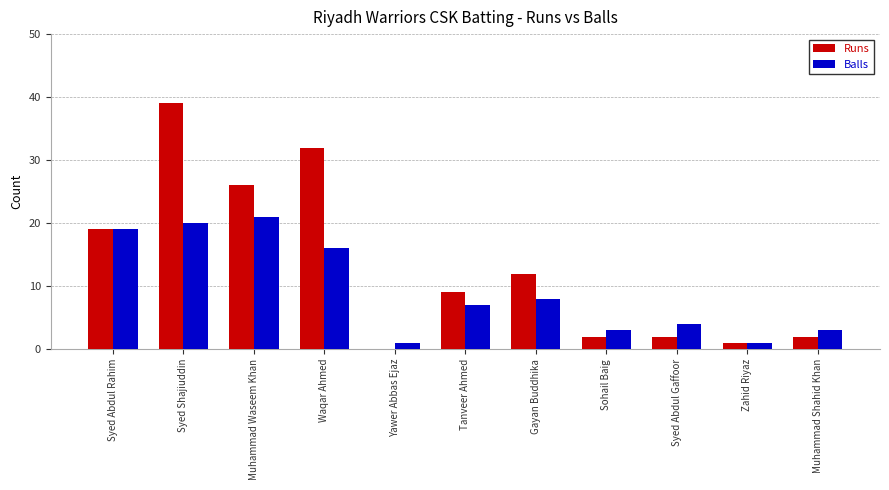

At which category is the sum across all series the highest?

Syed Shajiuddin